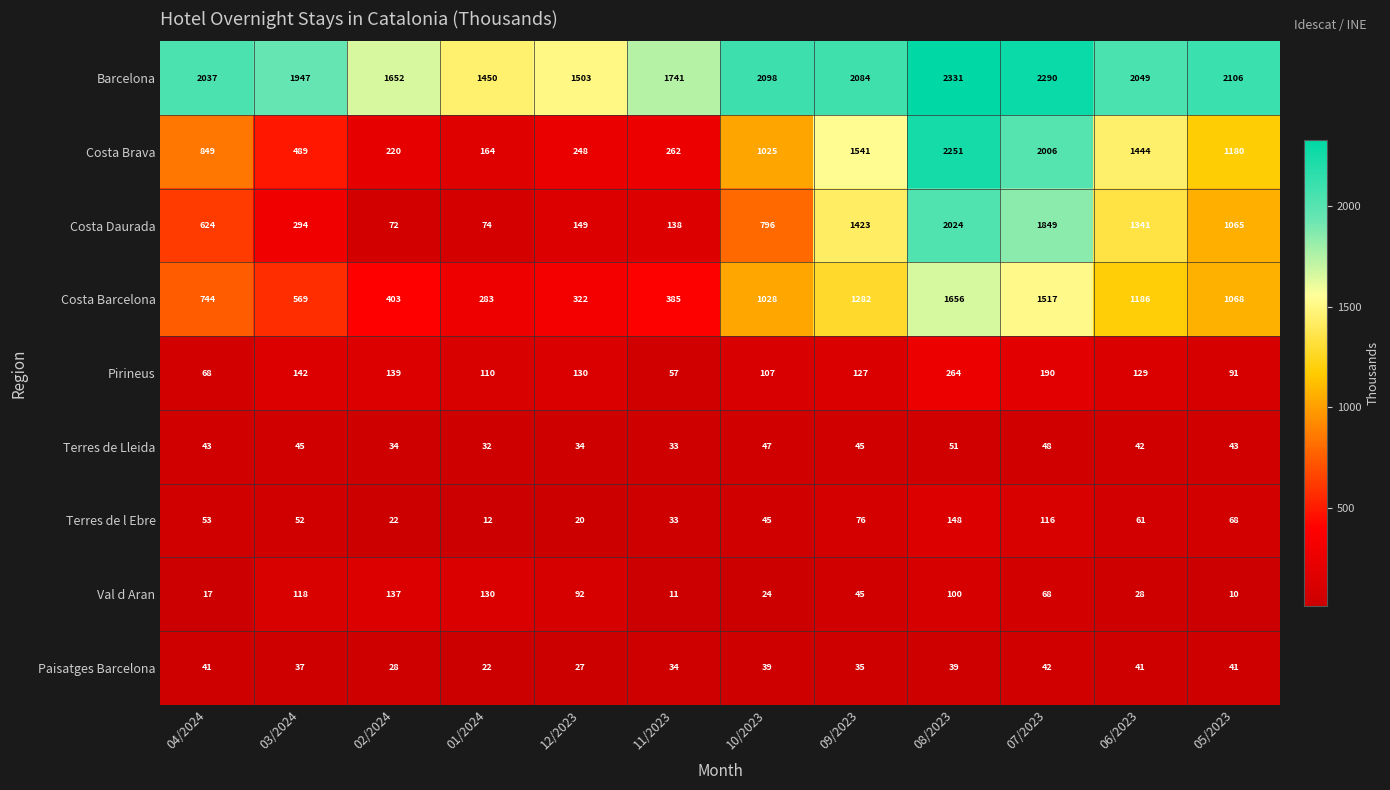

How many series are shown in this chart?

9